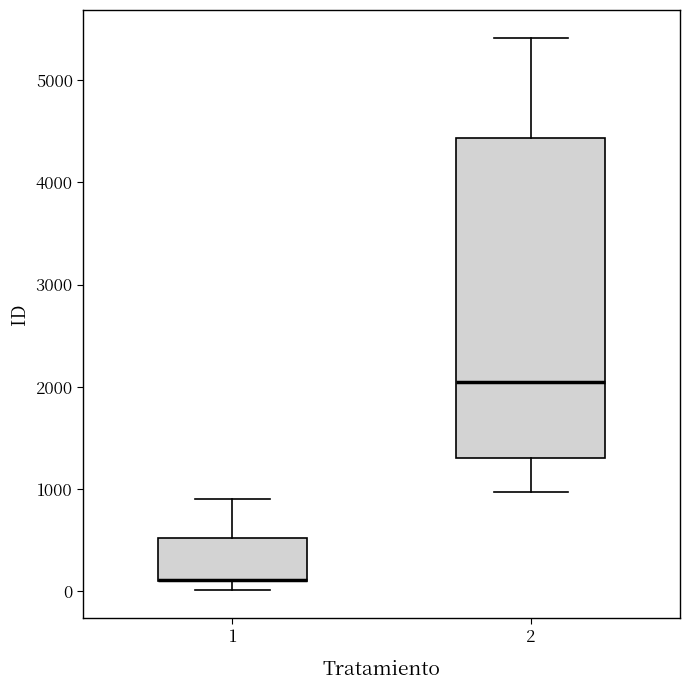

Reading left to right, read every box against the y-axis: the position of its median line, the range the box covers, and the ends of its whiskers. The values are not printed on the chart, so give them approximately, as read against the axis.

1: median 100 (drawn on the box's lower edge), box 100 to 500, whiskers 0 to 900
2: median 2000, box 1300 to 4400, whiskers 1000 to 5400